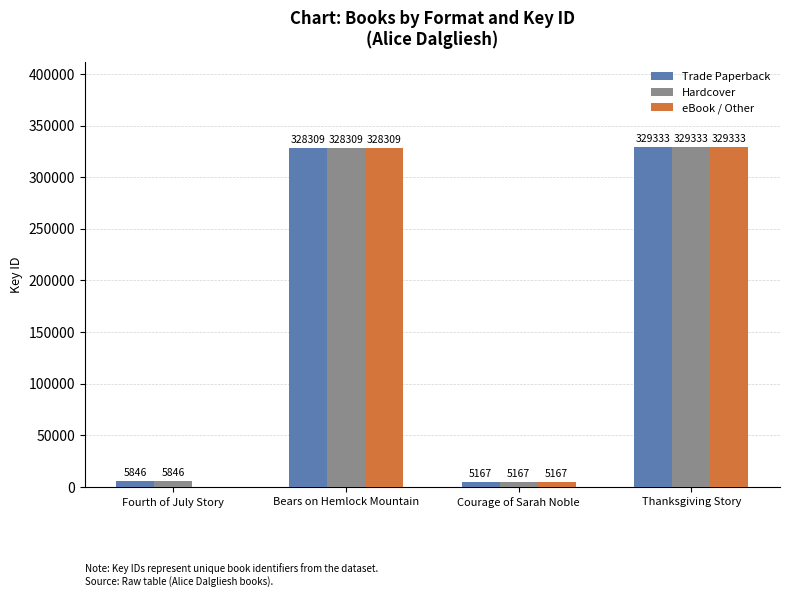

Reading right to left, transcribe all the data shown in this chart.

Trade Paperback: Thanksgiving Story=329333	Courage of Sarah Noble=5167	Bears on Hemlock Mountain=328309	Fourth of July Story=5846
Hardcover: Thanksgiving Story=329333	Courage of Sarah Noble=5167	Bears on Hemlock Mountain=328309	Fourth of July Story=5846
eBook / Other: Thanksgiving Story=329333	Courage of Sarah Noble=5167	Bears on Hemlock Mountain=328309	Fourth of July Story=0